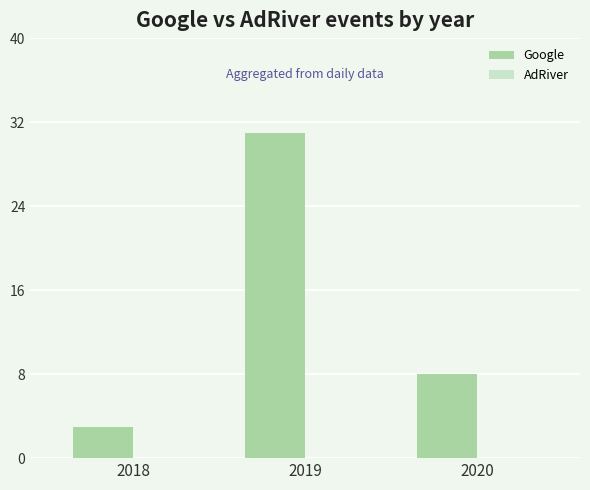

What is the value of the 1st bar from the left?

3